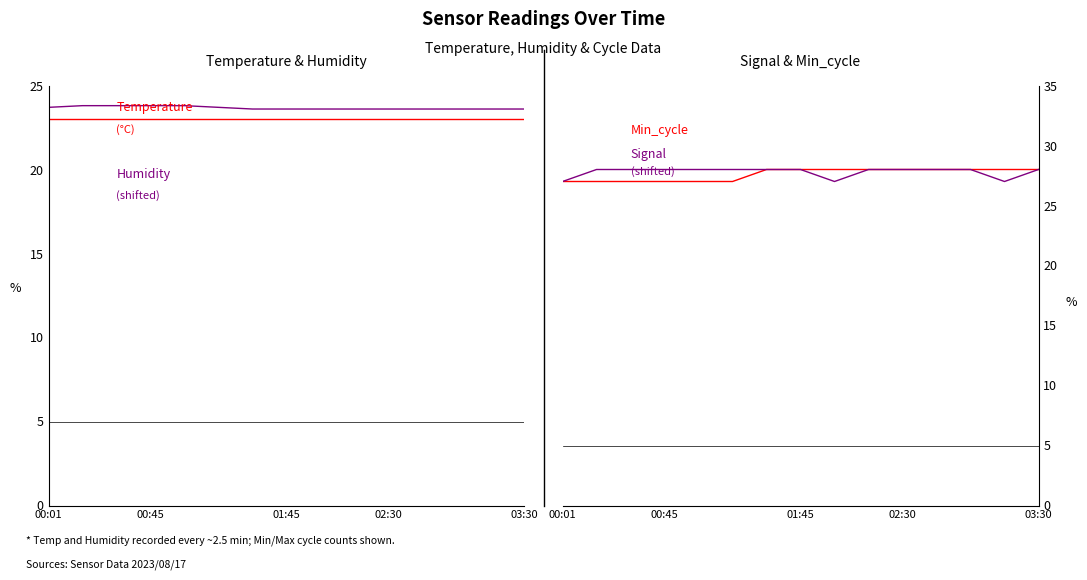

What is the total value across all series at 02:30?

102.6